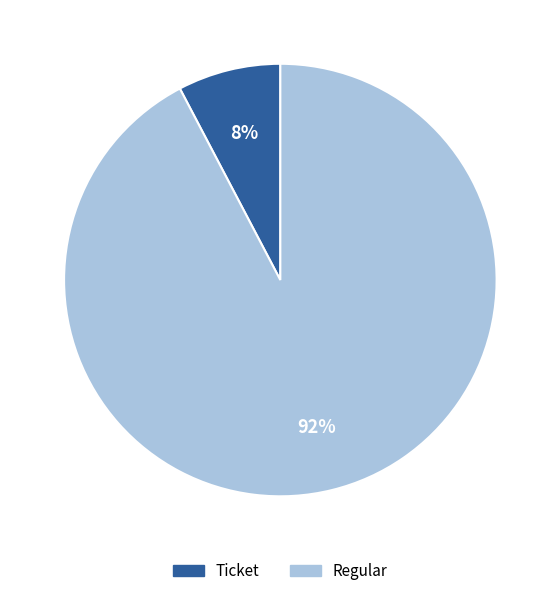

What percentage is the Regular slice, to the nearest percent?

92%